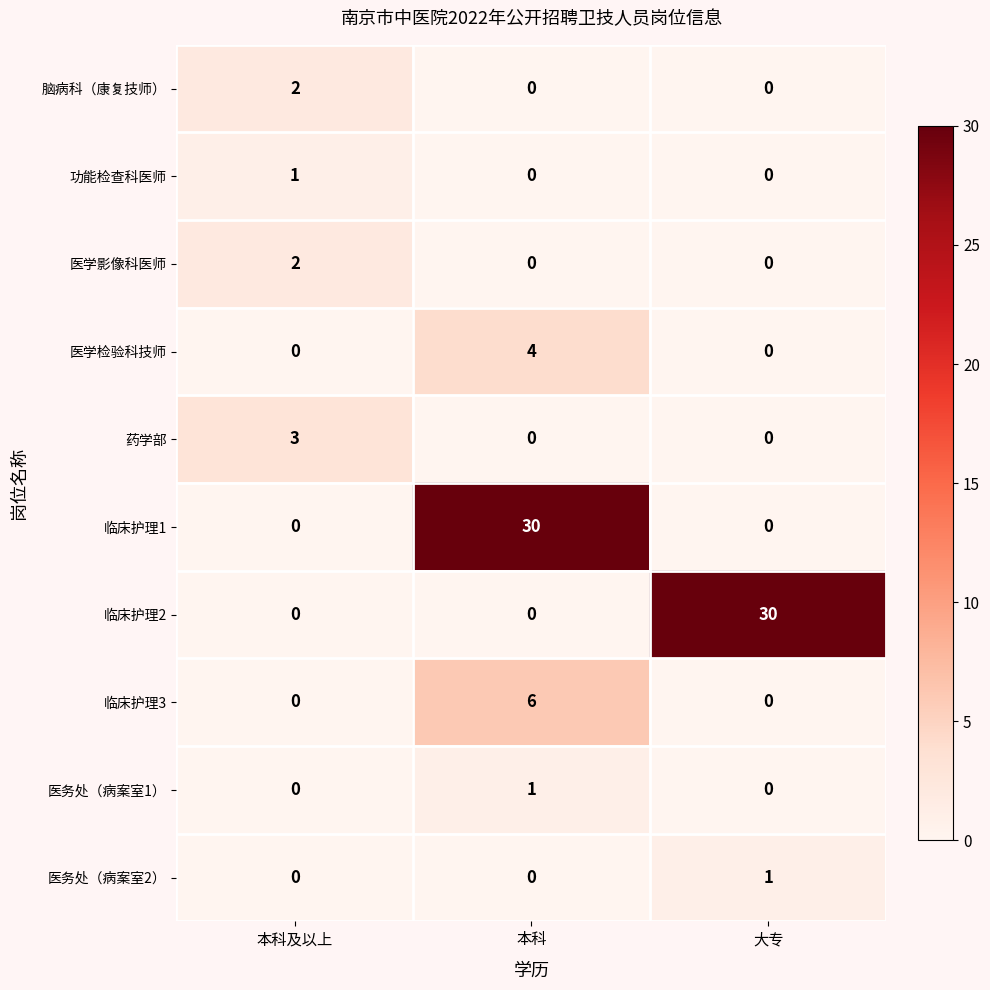

What is the spread (max minus min) of values at 大专?

30